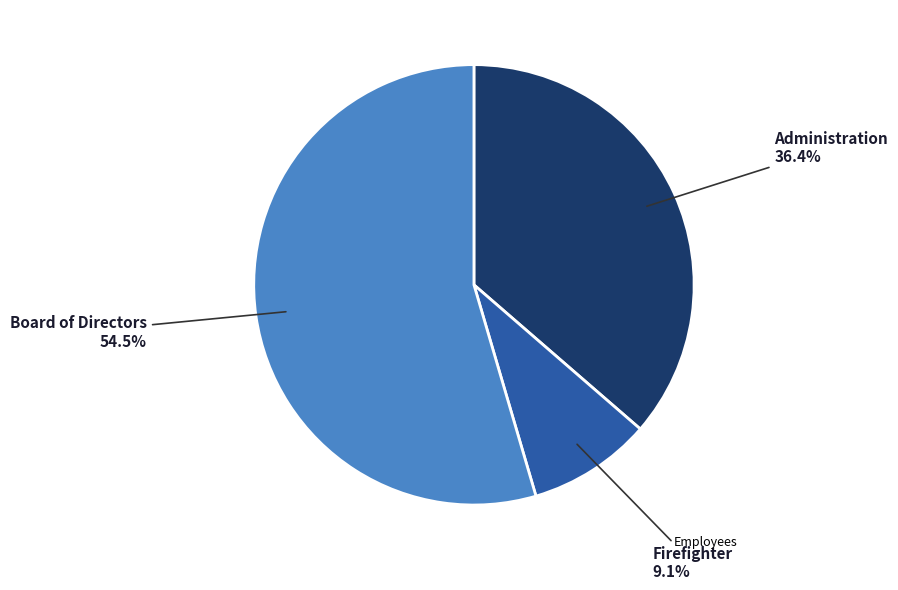

Does any single category account for the majority?

Yes